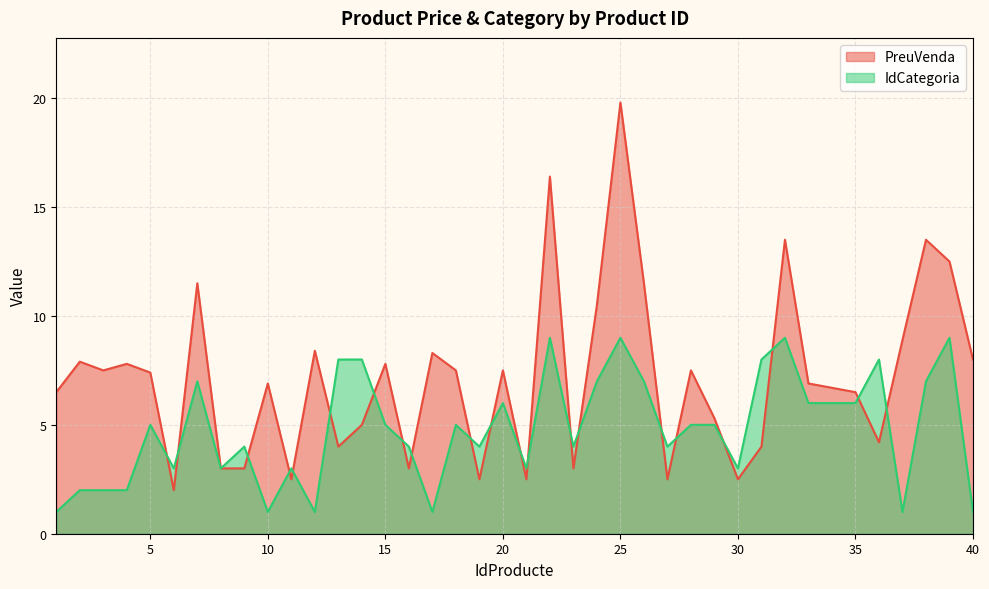

What is the approximate value of IdCategoria at 9?

4.0